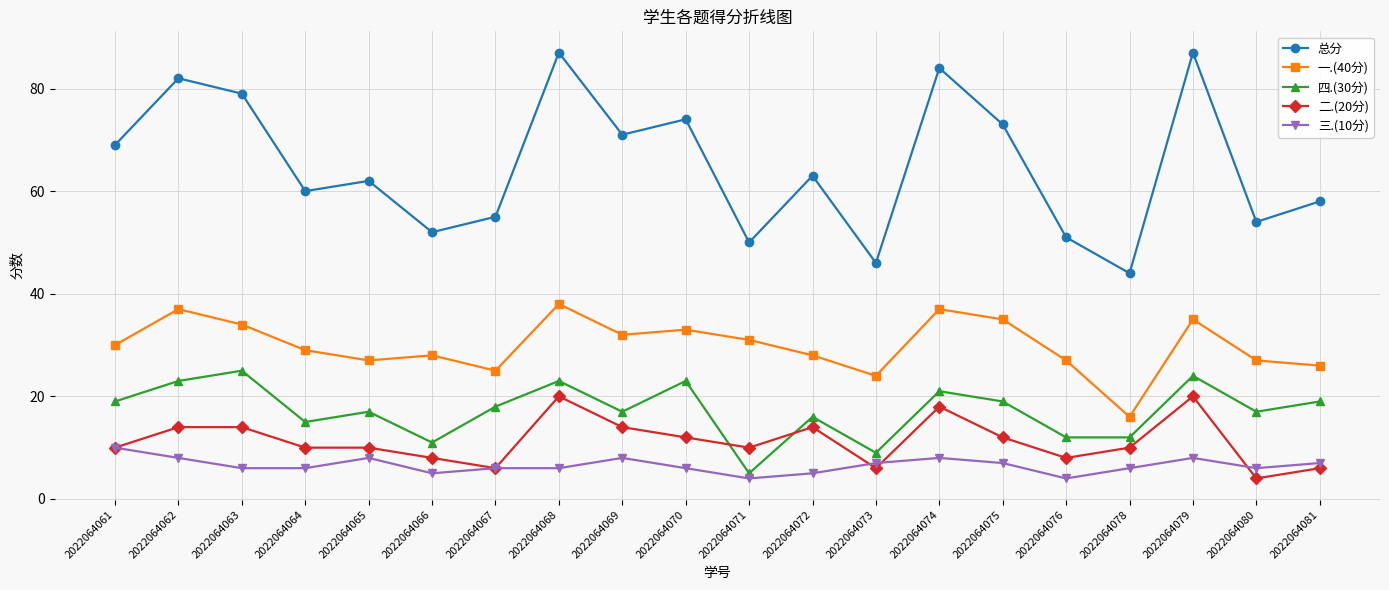

Is this an area chart (filled region under the line)?

No